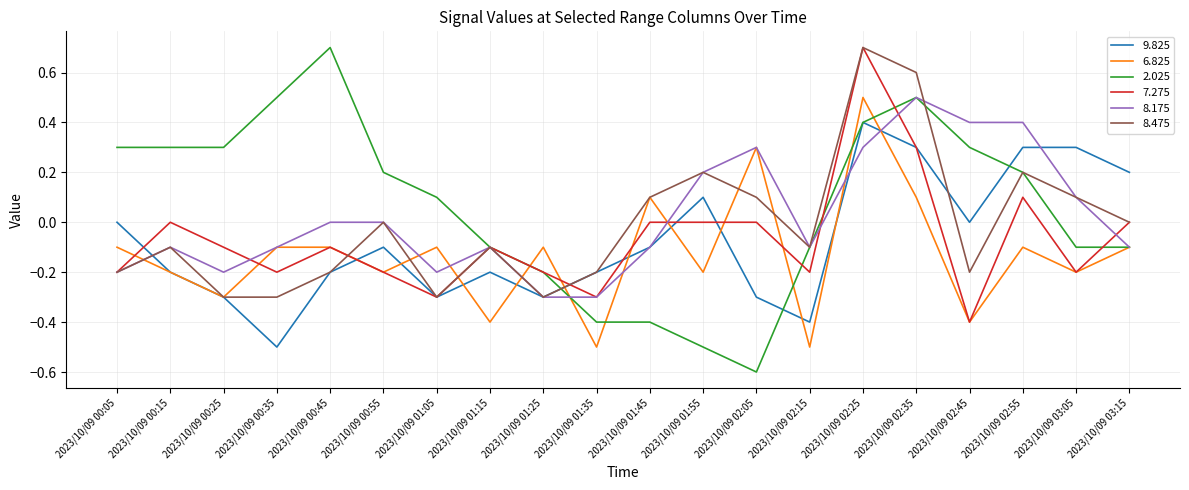

Which series has the widest spread of values?

2.025